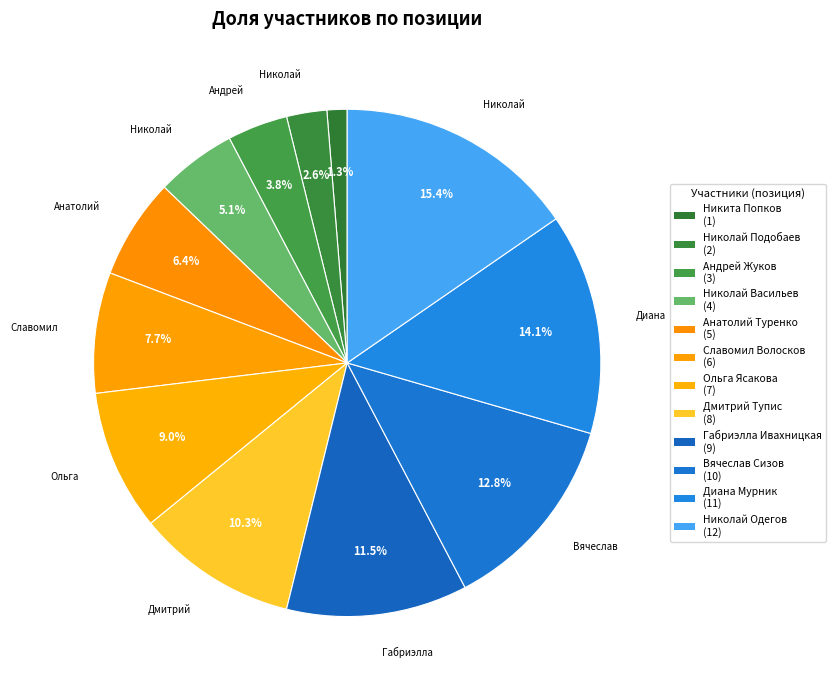

Combined, what portion of the pie is Дмитрий Тупис and Габриэлла Ивахницкая?

21.8%